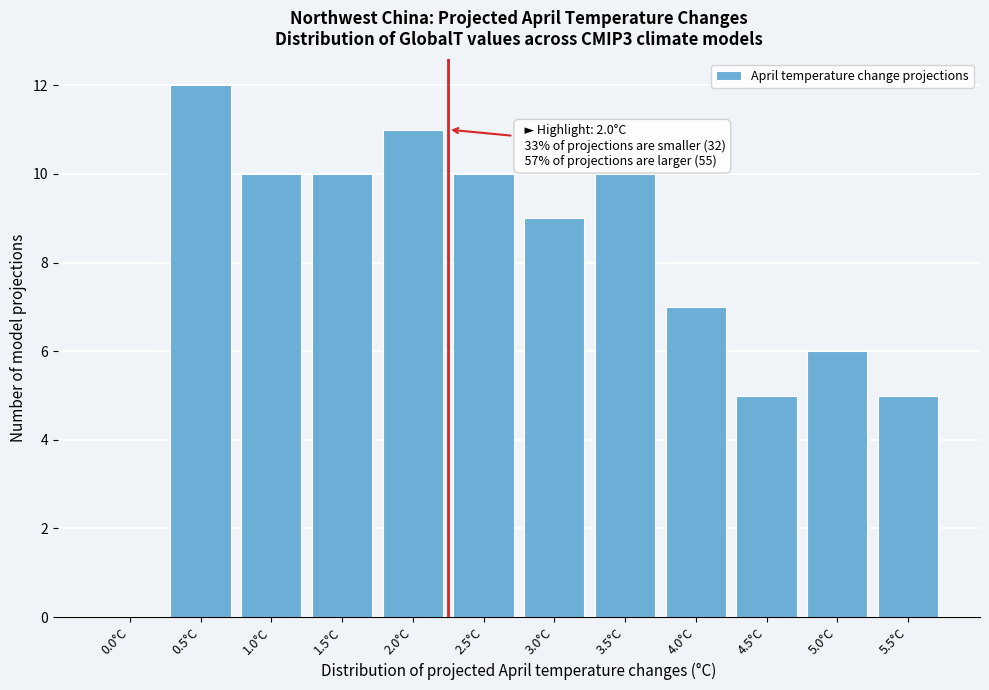

Reading left to right, list all the values displayed in this chart.

0.0°C=0	0.5°C=12	1.0°C=10	1.5°C=10	2.0°C=11	2.5°C=10	3.0°C=9	3.5°C=10	4.0°C=7	4.5°C=5	5.0°C=6	5.5°C=5